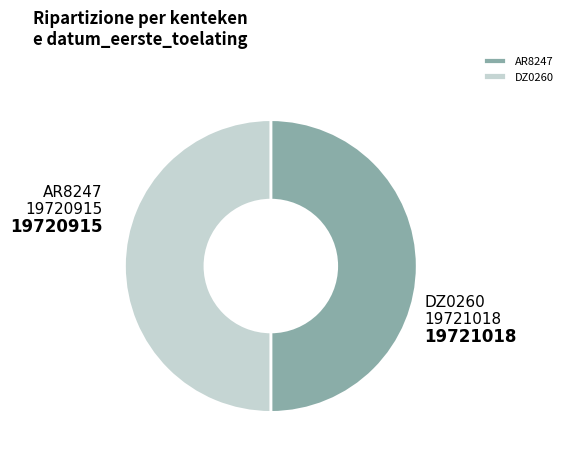

Combined, do AR8247 and DZ0260 account for over 50%?

Yes